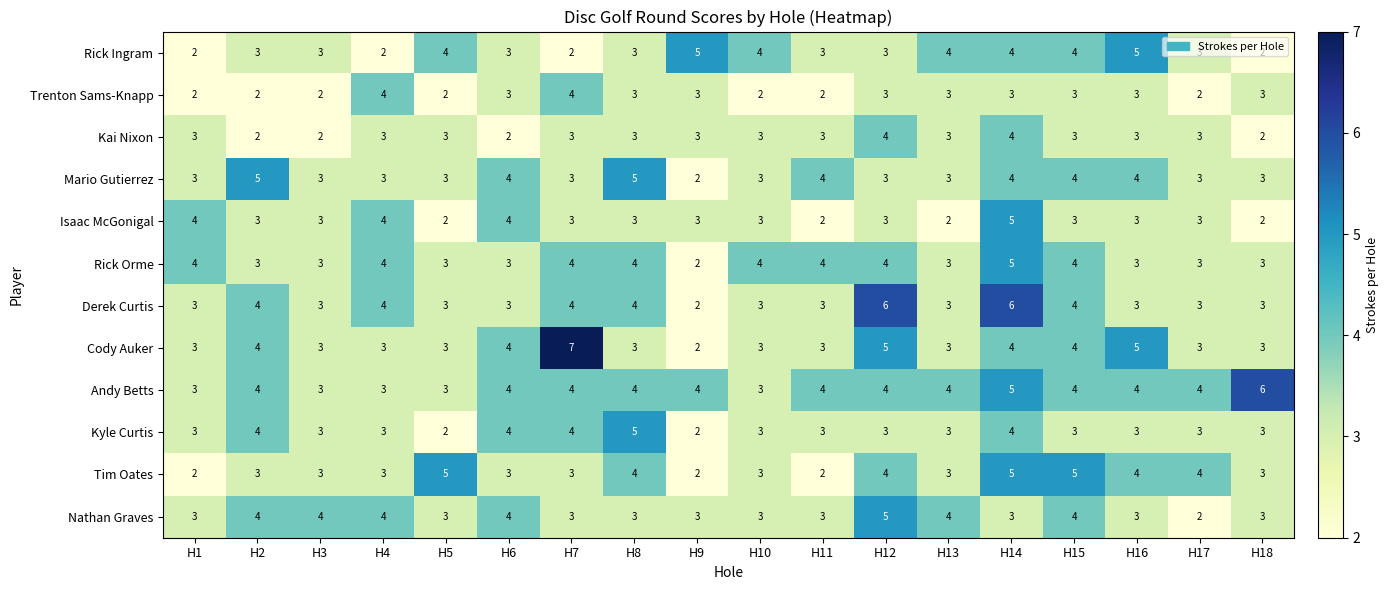

Which category has the highest value across all series?

H7